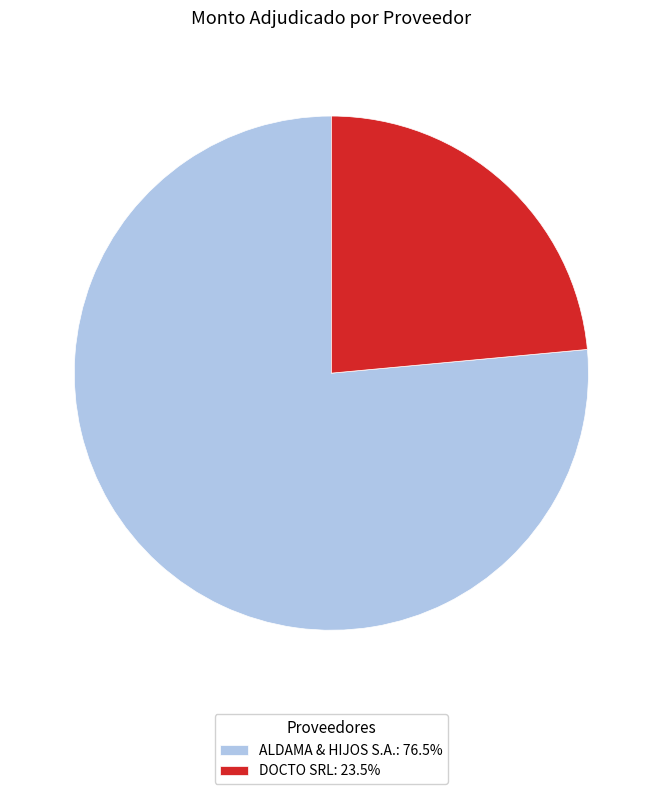

What is the ratio of the value at ALDAMA & HIJOS S.A.: 76.5% to the value at DOCTO SRL: 23.5%?

3.2